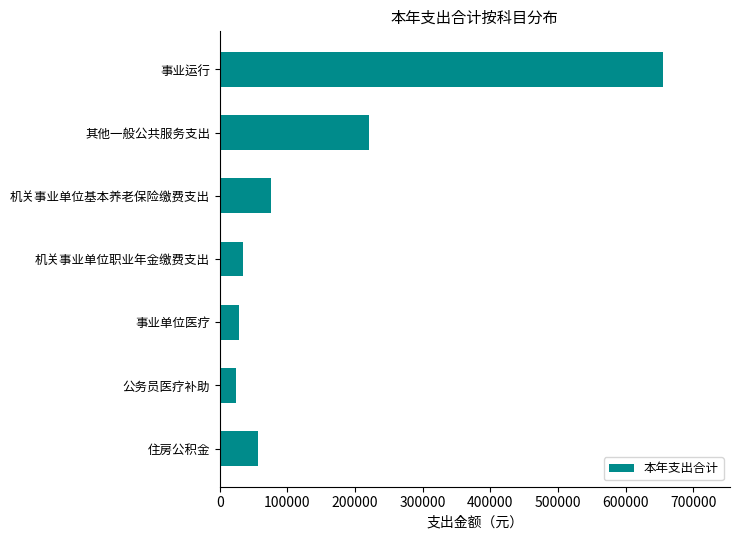

At which label is the value closest to 339525?

其他一般公共服务支出